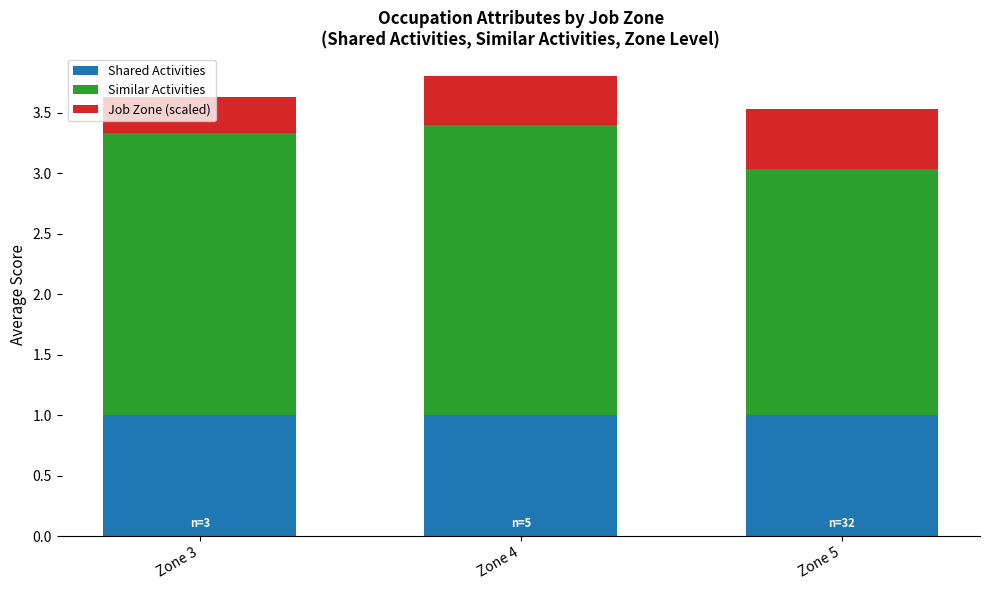

The Shared Activities series shows 1.0 at Zone 3. True or false?

True